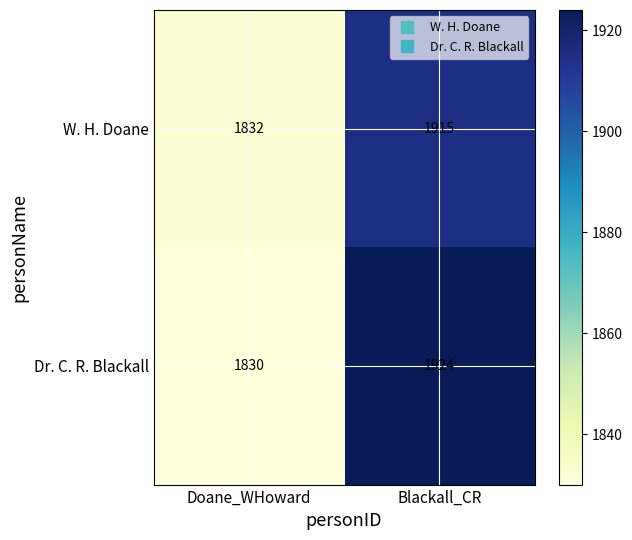

What is the lowest value of the W. H. Doane series?

1832